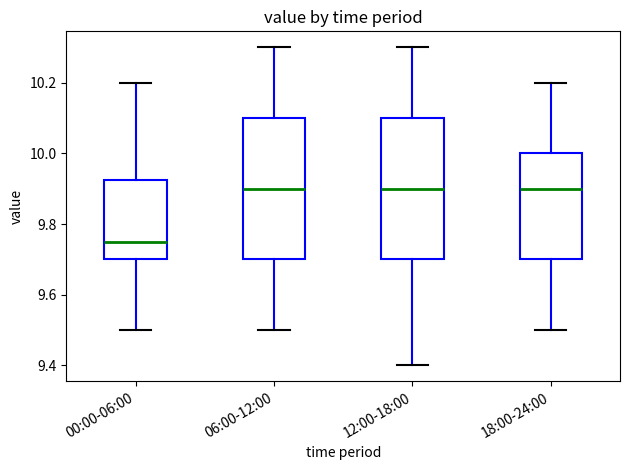

Where does the upper whisker of the box for 06:00-12:00 end on the y-axis? The values are not printed on the chart, so give them approximately, as read against the axis.

10.30